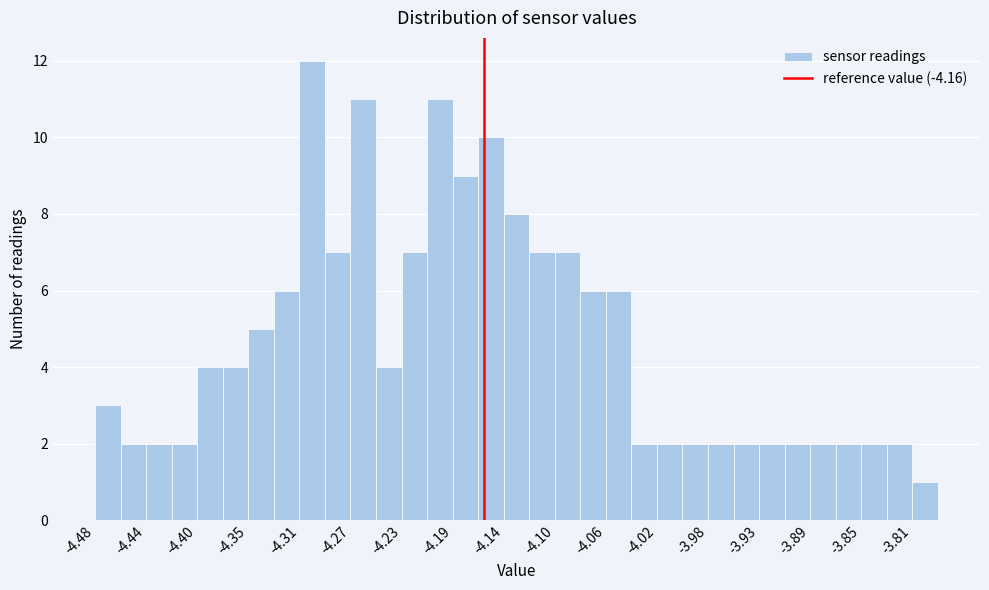

Which range on the x-axis has the tallest bar?

-4.312 to -4.291